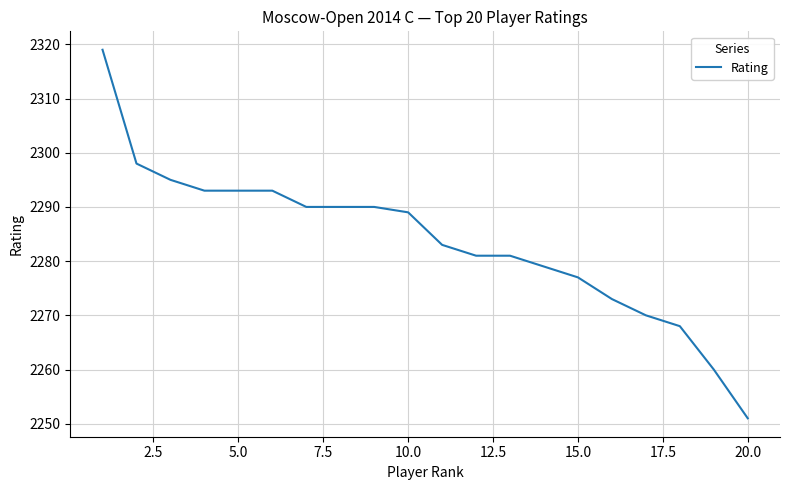

What is the difference between the maximum and minimum values?

68